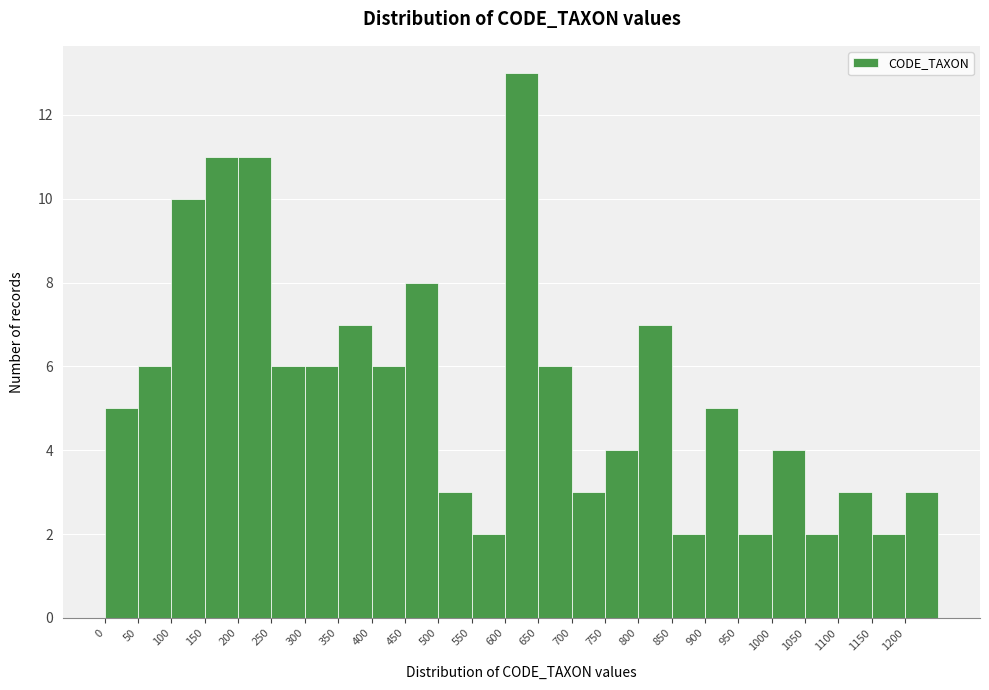

Reading left to right, transcribe this chart: for each bar, give the range it covers on the x-axis and its height. The values are not printed on the chart, so give them approximately, as read against the axis.

0 to 50: 5
50 to 100: 6
100 to 150: 10
150 to 200: 11
200 to 250: 11
250 to 300: 6
300 to 350: 6
350 to 400: 7
400 to 450: 6
450 to 500: 8
500 to 550: 3
550 to 600: 2
600 to 650: 13
650 to 700: 6
700 to 750: 3
750 to 800: 4
800 to 850: 7
850 to 900: 2
900 to 950: 5
950 to 1000: 2
1000 to 1050: 4
1050 to 1100: 2
1100 to 1150: 3
1150 to 1200: 2
1200 to 1250: 3